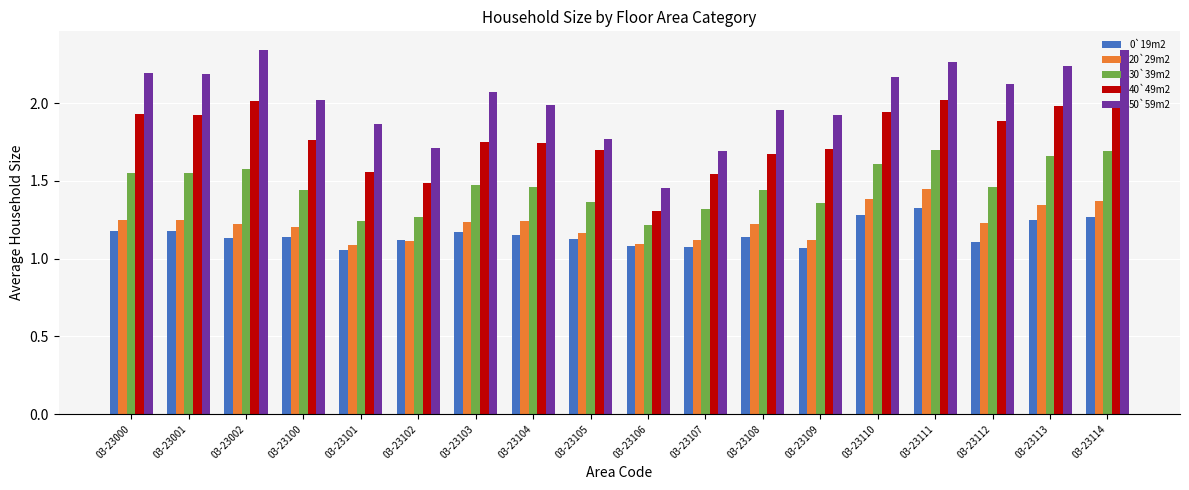

Which series has the widest spread of values?

50`59m2